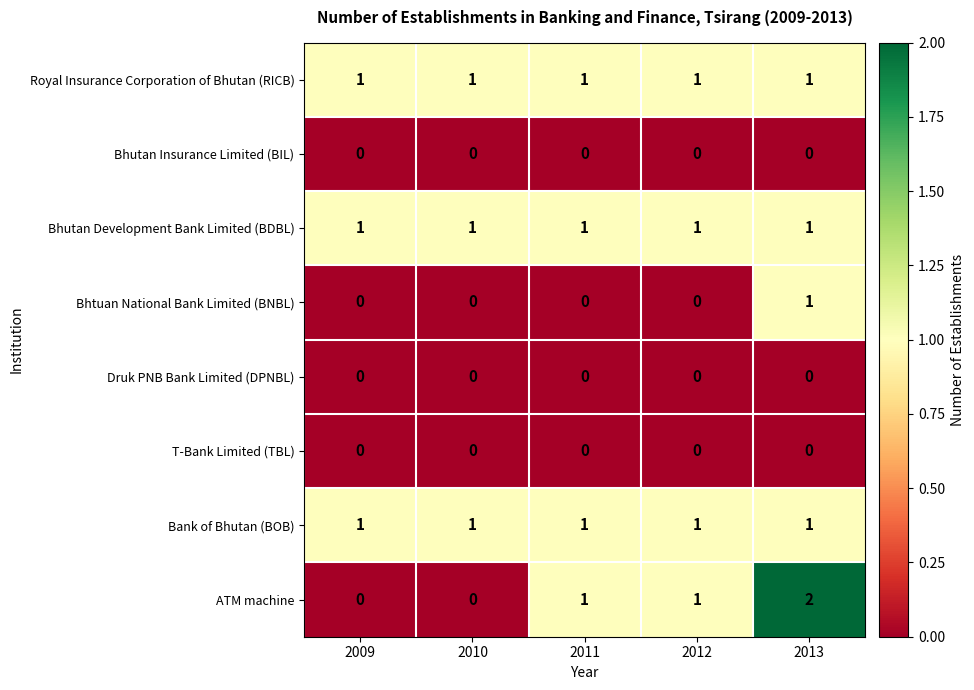

At how many categories does at least one series exceed 0?

5